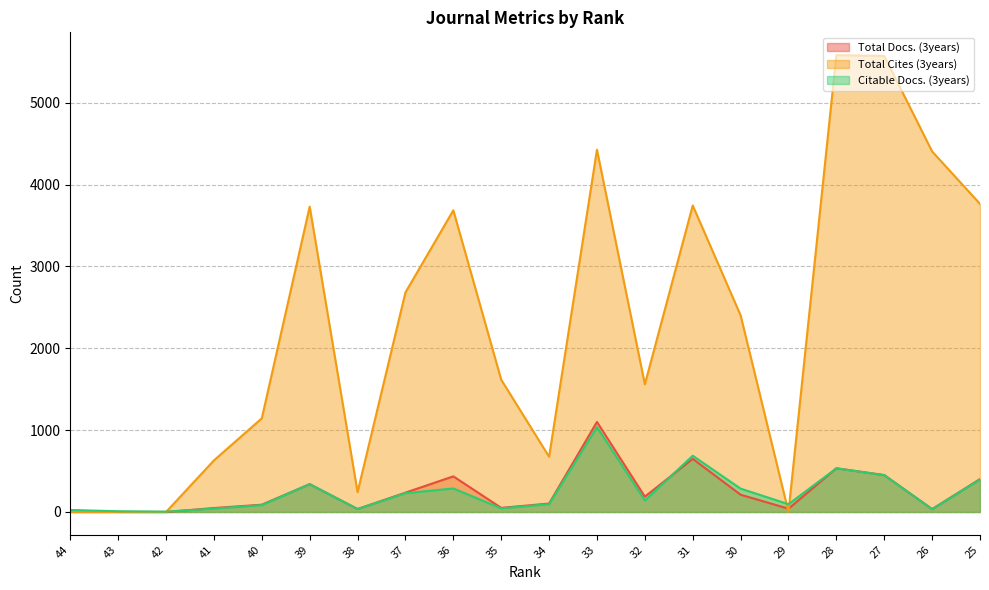

Is the value of Total Cites (3years) at 37 greater than the value of Citable Docs. (3years) at 25?

Yes